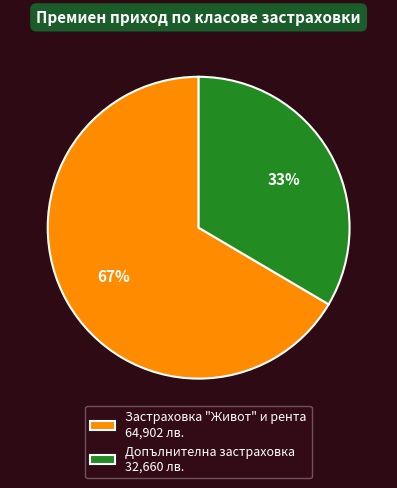

Do Застраховка "Живот" и рента and Допълнителна застраховка together represent more than half of the pie?

Yes